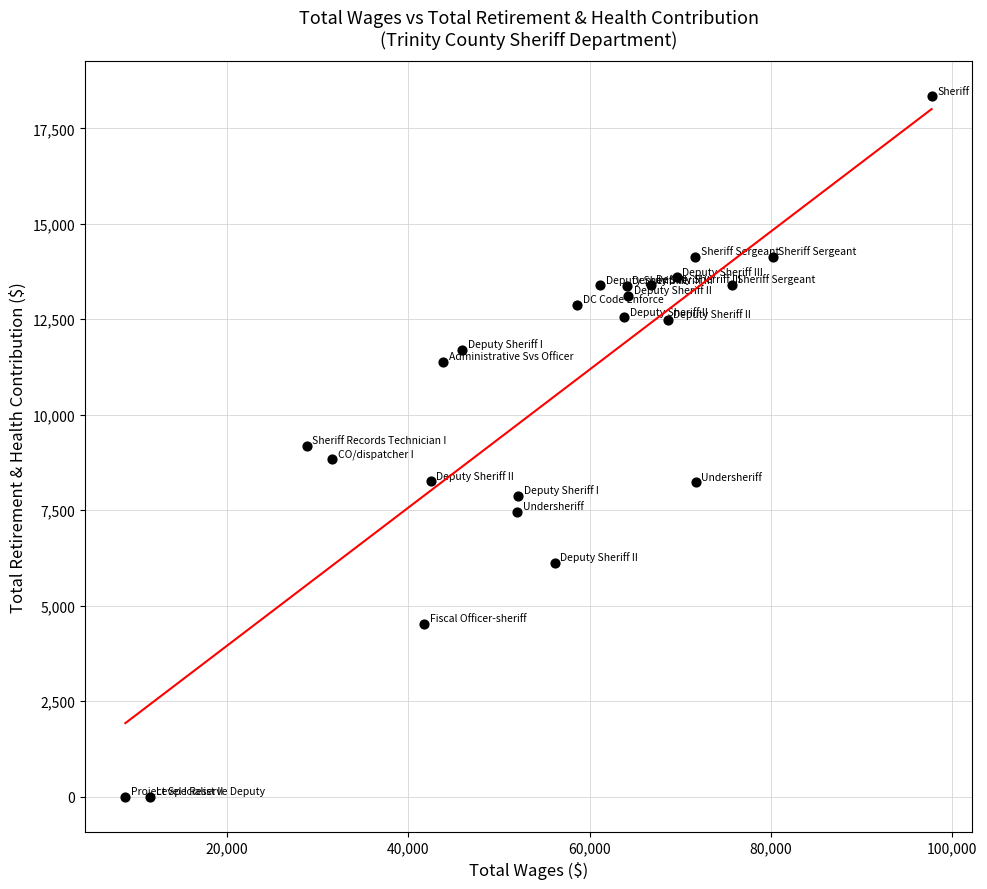

What is the range of X values (max minus min)?

88900.0